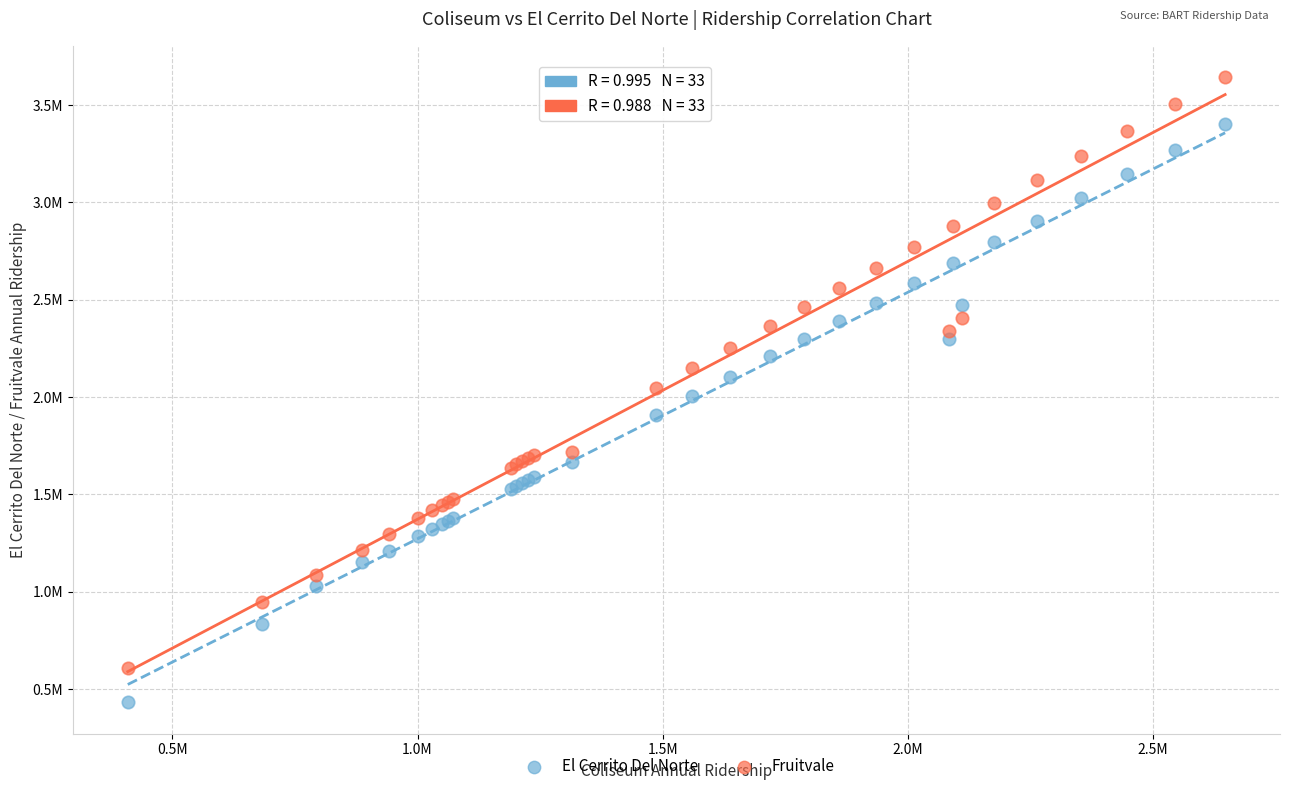

What are all the series names shown in the legend?

El Cerrito Del Norte, Fruitvale